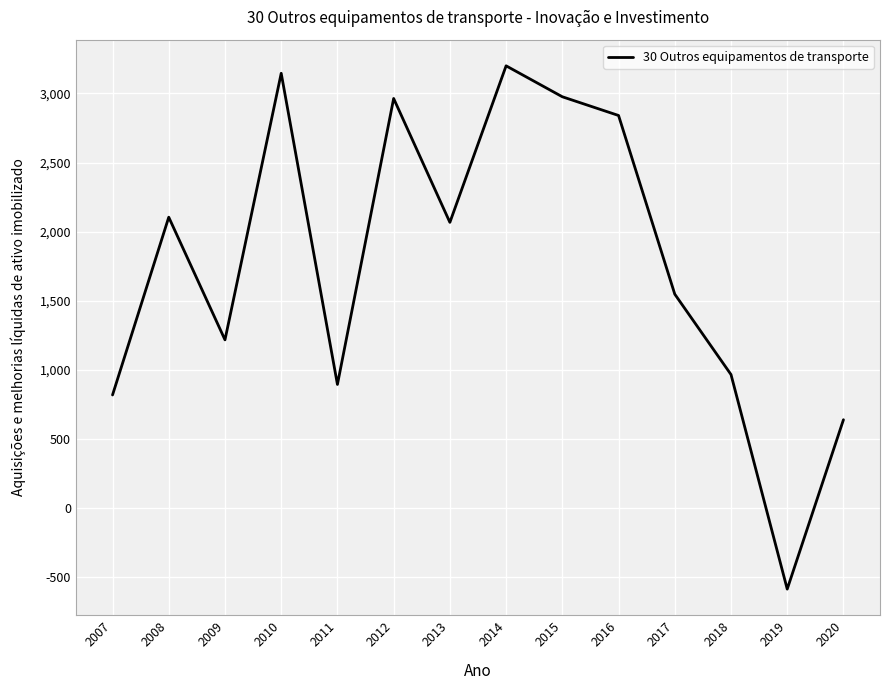

Which label corresponds to the smallest value in the chart?

2019